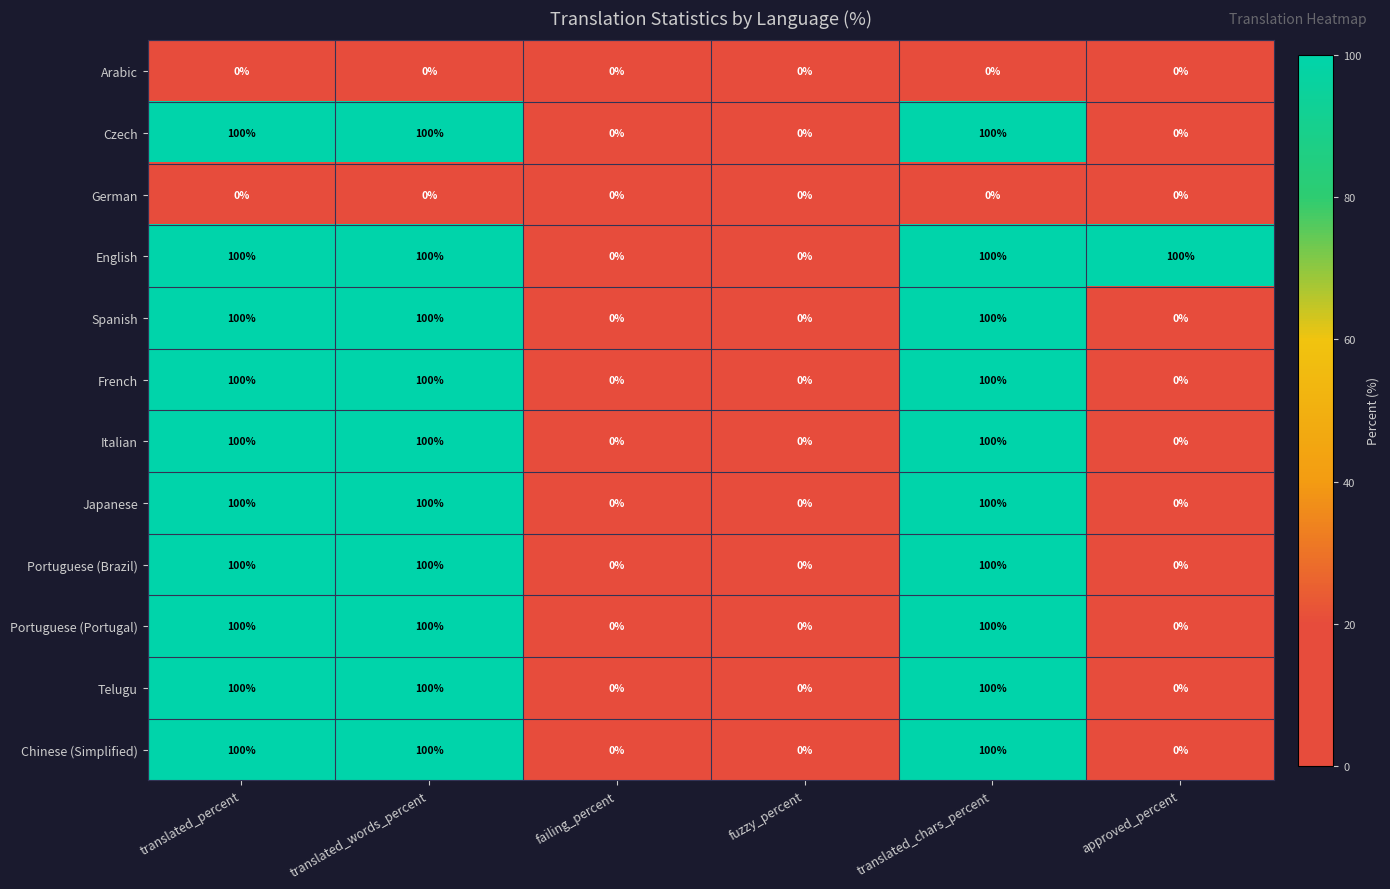

The Chinese (Simplified) series shows 100 at translated_chars_percent. True or false?

True